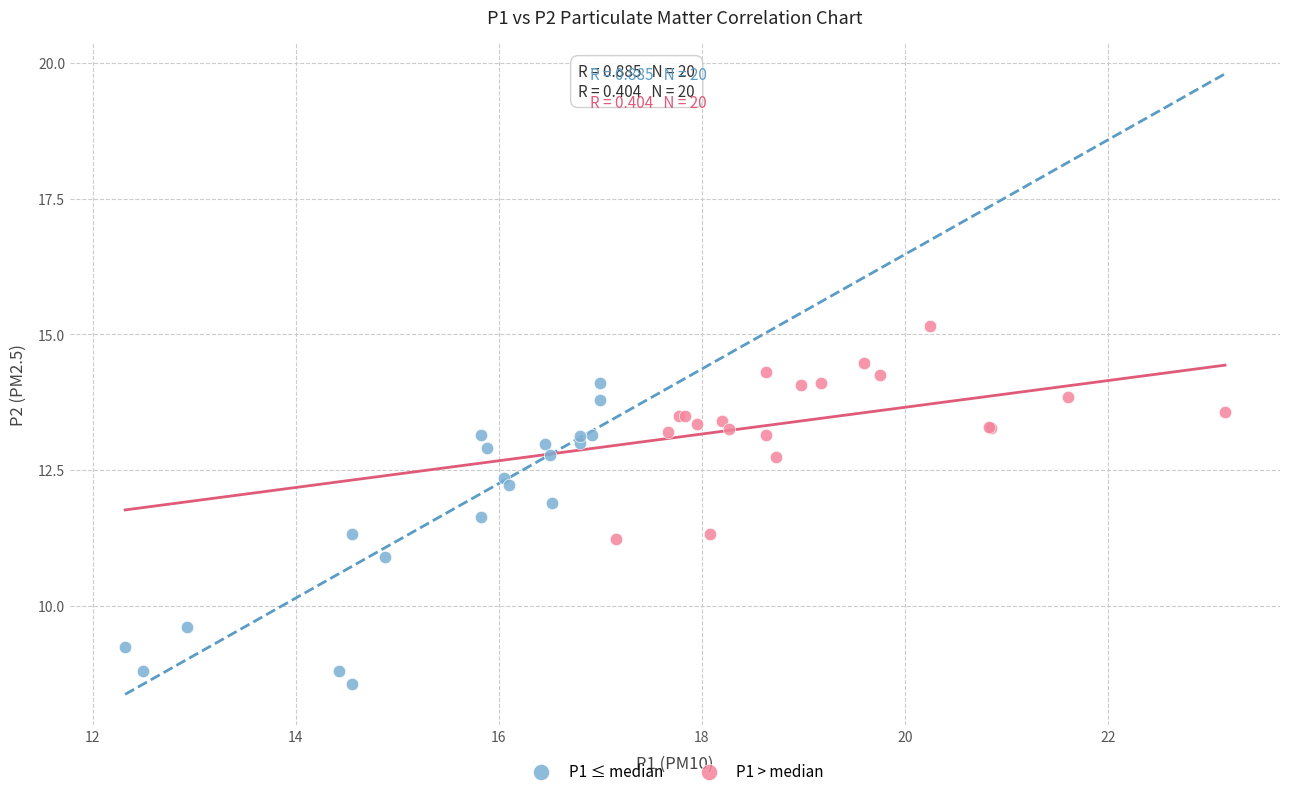

Which series contains the highest Y value?

P1 > median